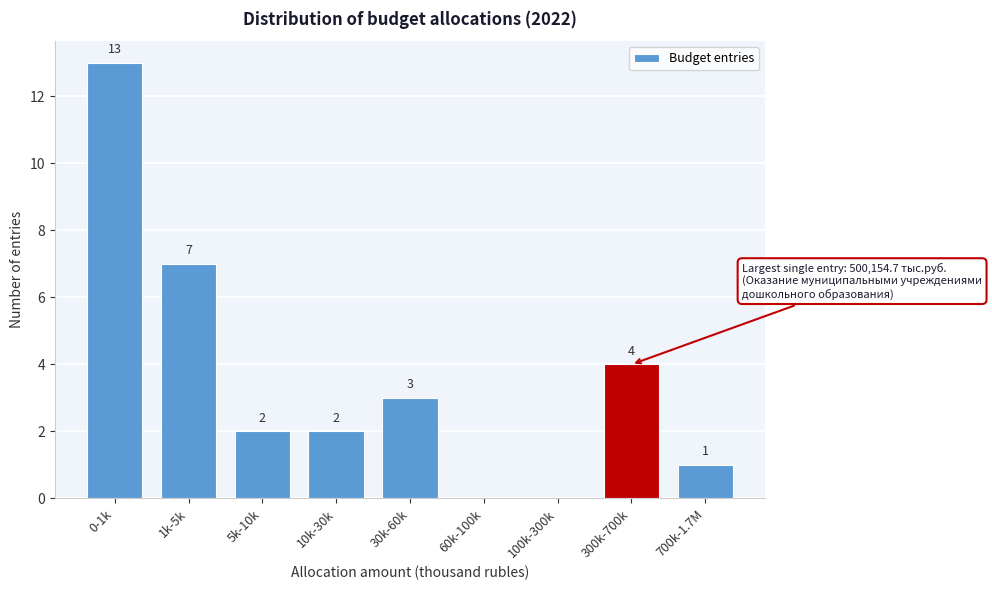

Reading right to left, what are all the values shown in this chart?

700k-1.7M=1	300k-700k=4	100k-300k=0	60k-100k=0	30k-60k=3	10k-30k=2	5k-10k=2	1k-5k=7	0-1k=13